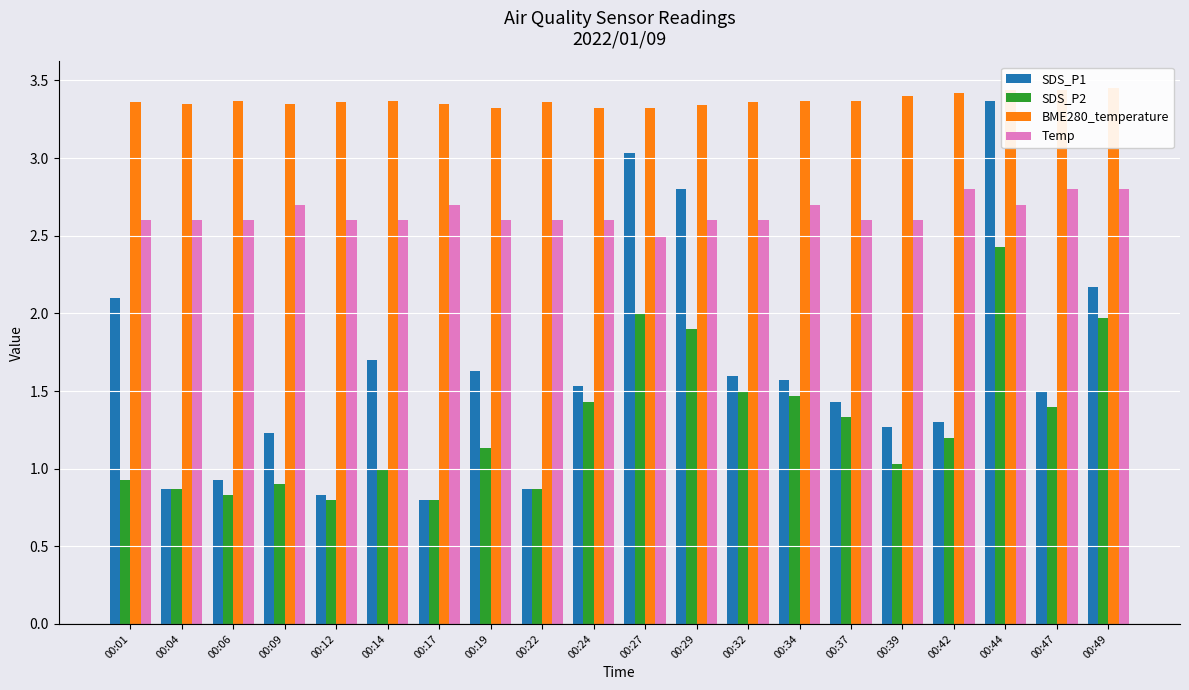

Rank the series by their maximum value, from lowest to highest.

SDS_P2, Temp, SDS_P1, BME280_temperature